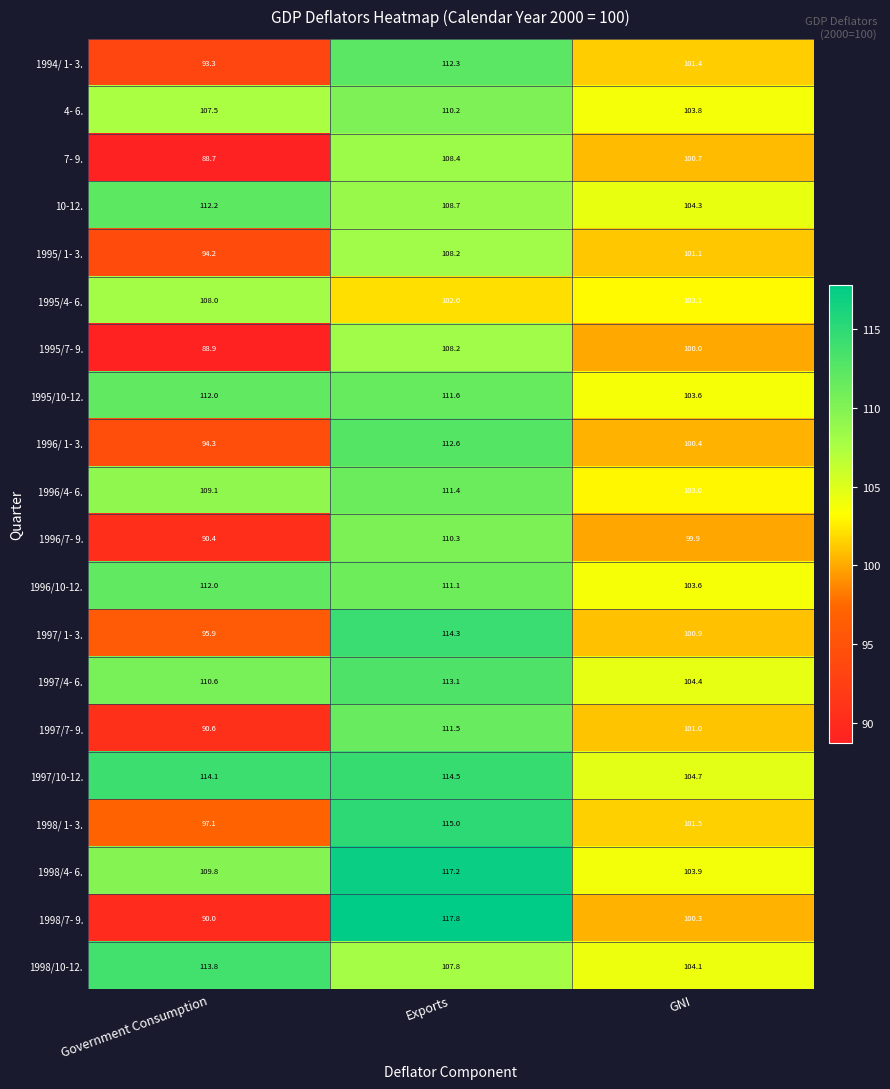

Rank the categories by 1998/7- 9. value from highest to lowest.

Exports, GNI, Government Consumption